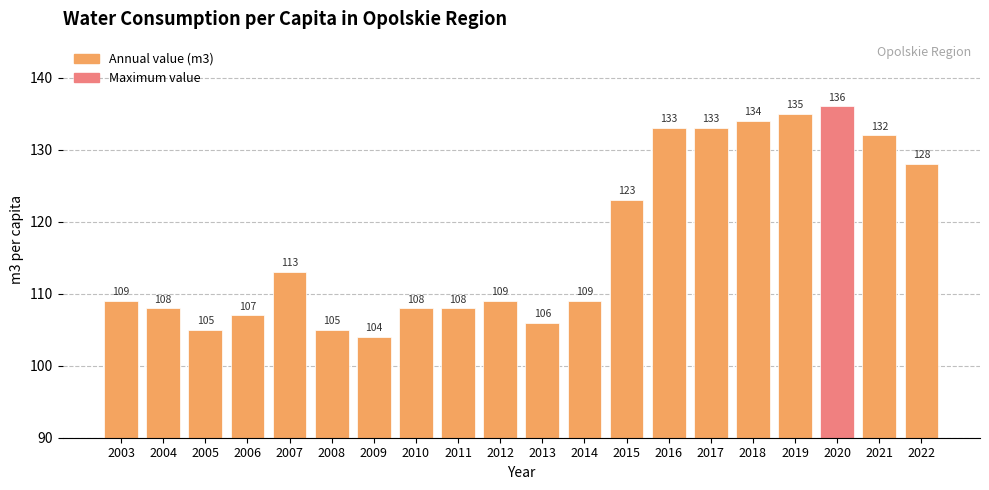

The chart shows a value of 215 at 2021. True or false?

False